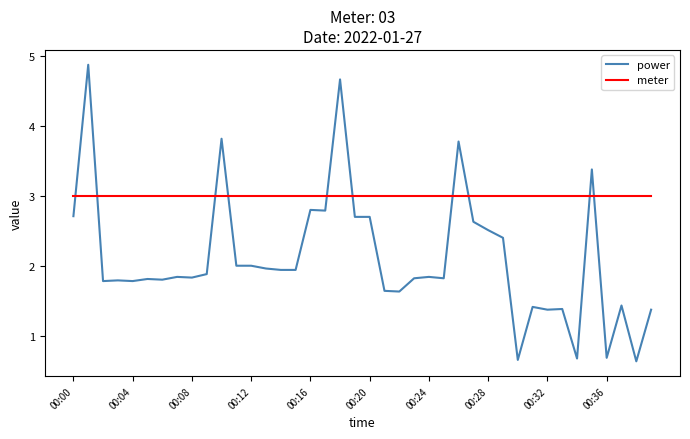

True or false: power and meter intersect in this chart.

True